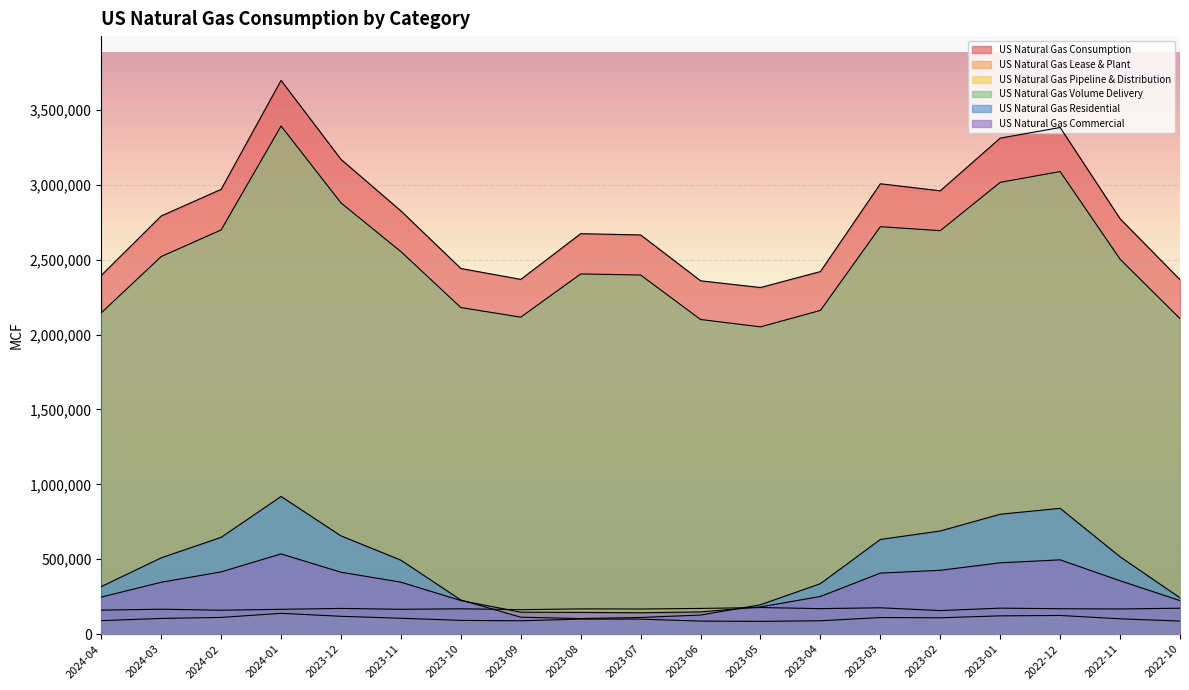

What are all the series names shown in the legend?

US Natural Gas Consumption, US Natural Gas Lease & Plant, US Natural Gas Pipeline & Distribution, US Natural Gas Volume Delivery, US Natural Gas Residential, US Natural Gas Commercial